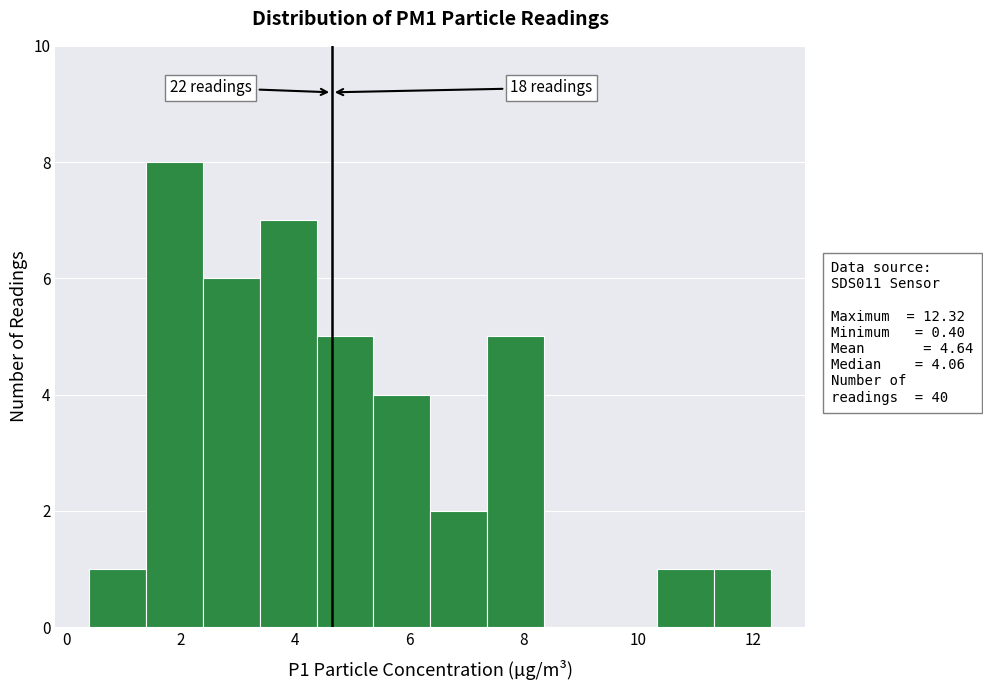

Which range on the x-axis has the tallest bar?

1.4 to 2.4